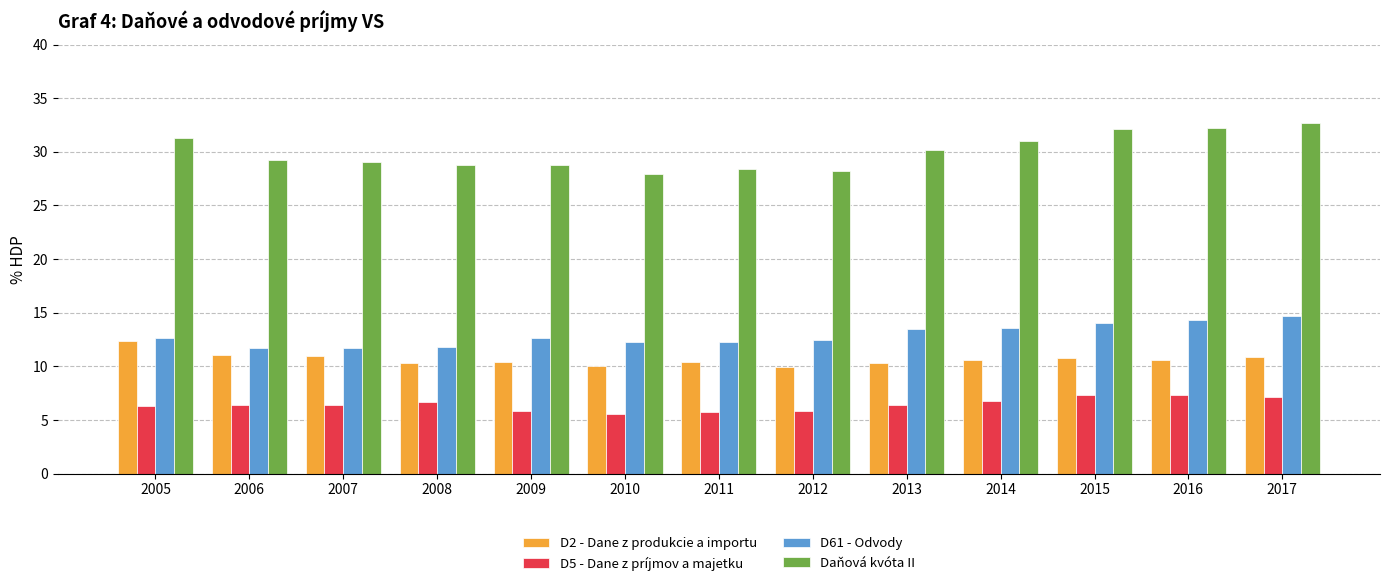

How many groups of bars are there?

13